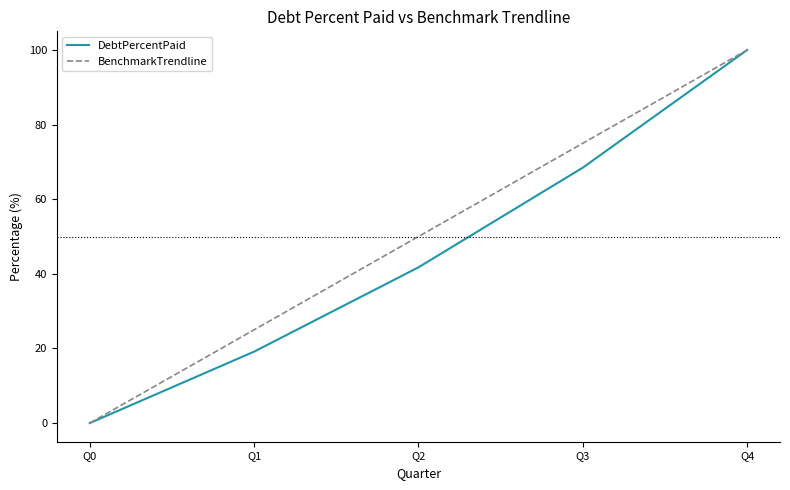

The value of BenchmarkTrendline at Q0 is -63.5. True or false?

False